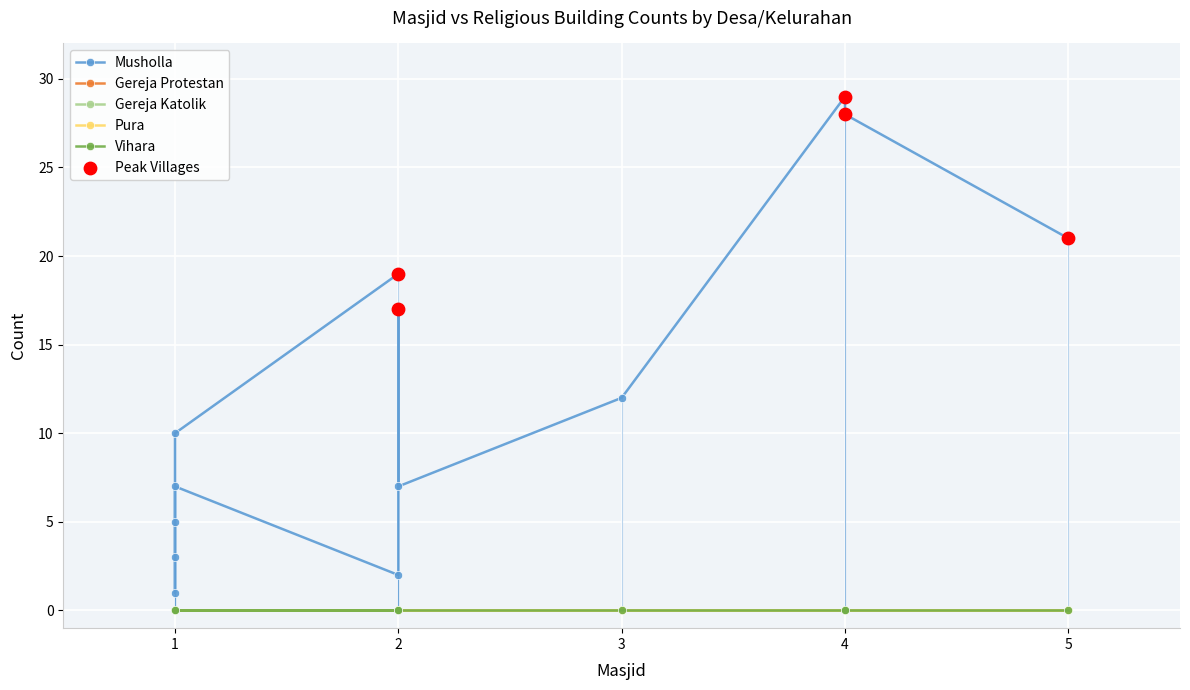

Which series has the largest Y range (max minus min)?

Musholla